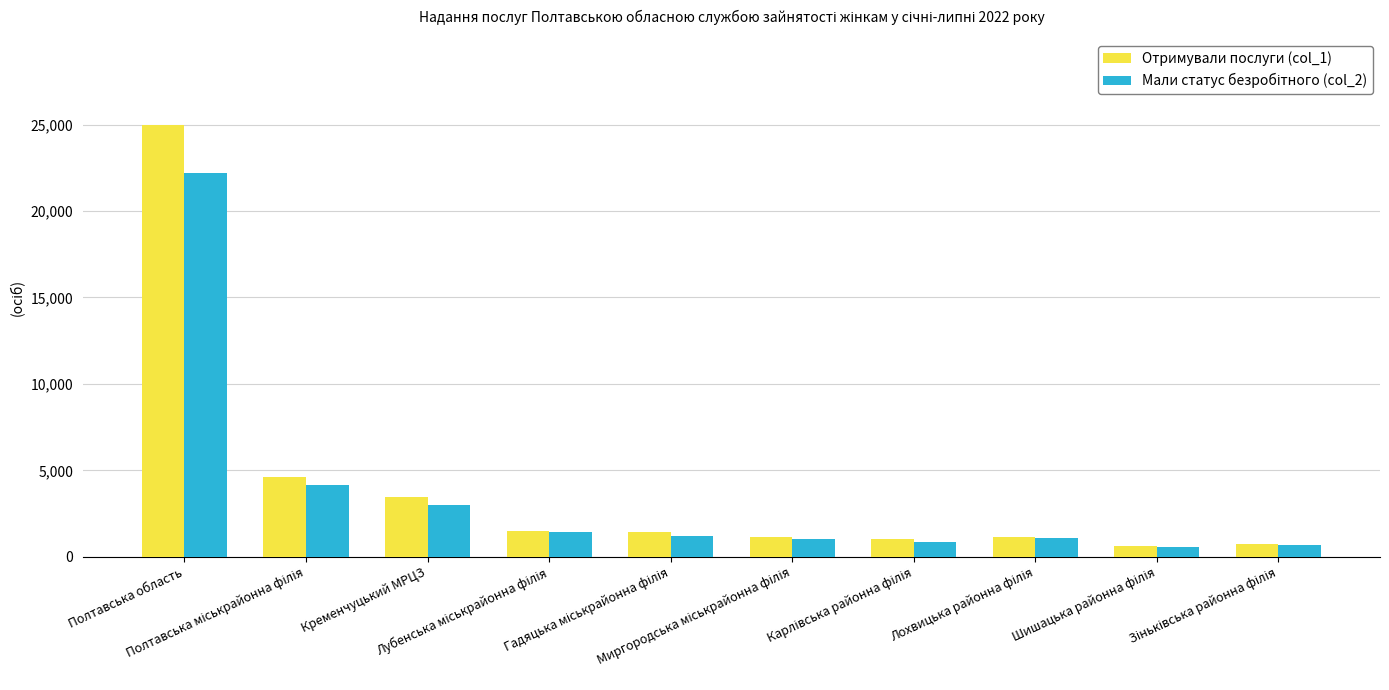

At which category is the sum across all series the highest?

Полтавська область